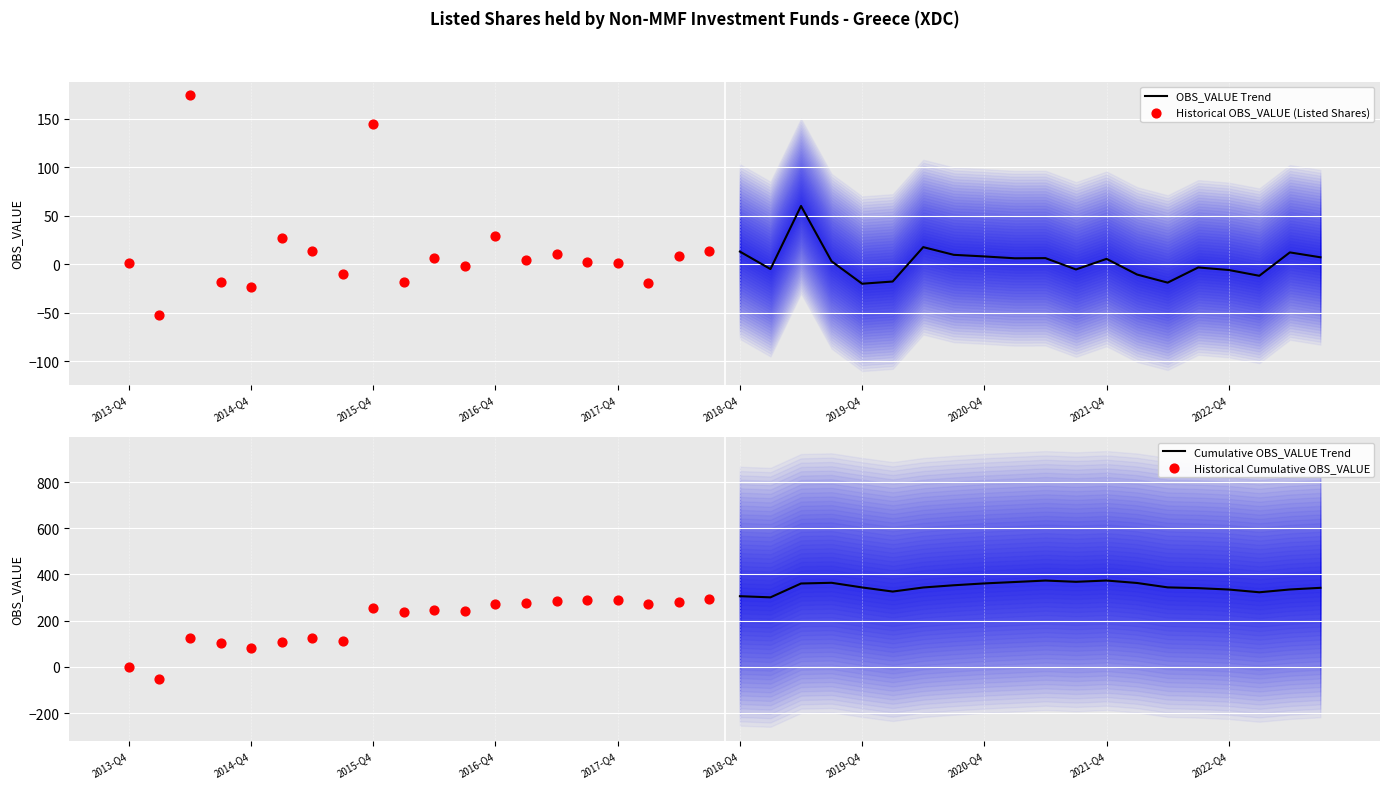

What are all the series names shown in the legend?

OBS_VALUE Trend, Historical OBS_VALUE (Listed Shares), Cumulative OBS_VALUE Trend, Historical Cumulative OBS_VALUE